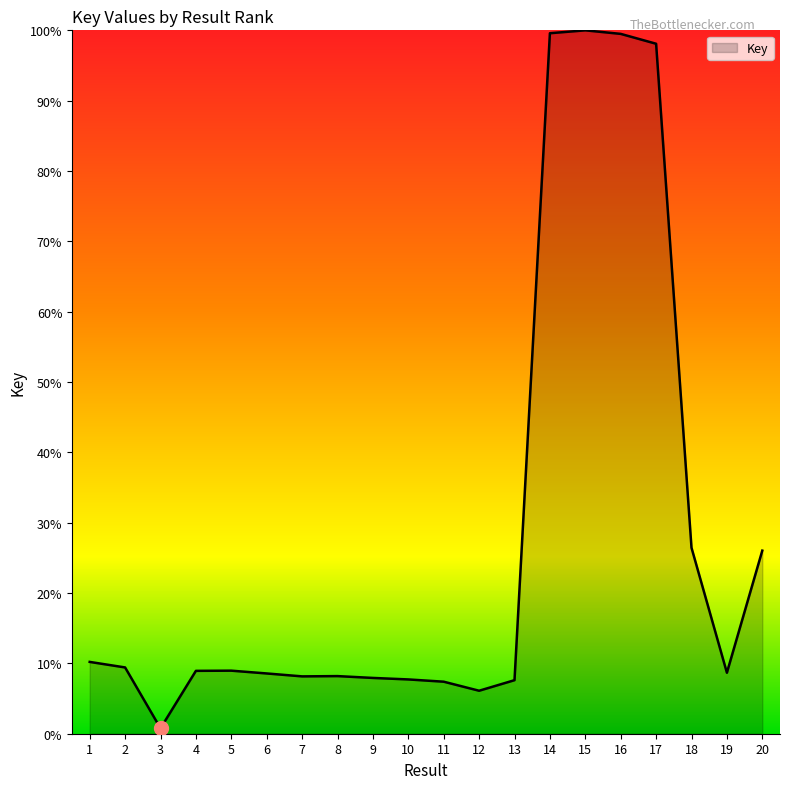

Which has a higher value, 15 or 7?

15